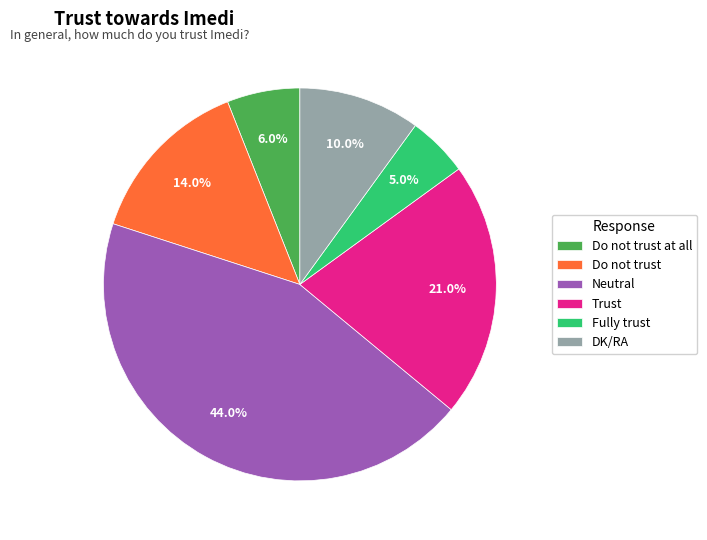

What percentage is the Neutral slice, to the nearest percent?

44%